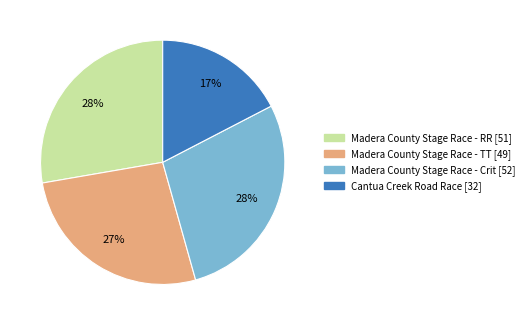

True or false: Madera County Stage Race - RR accounts for 28% of the total.

True